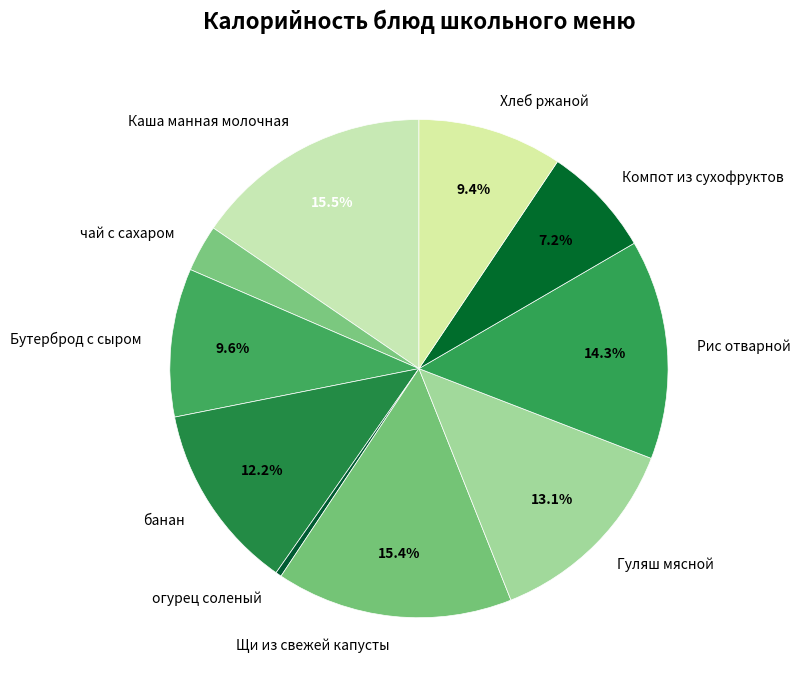

How many segments does this pie chart have?

10